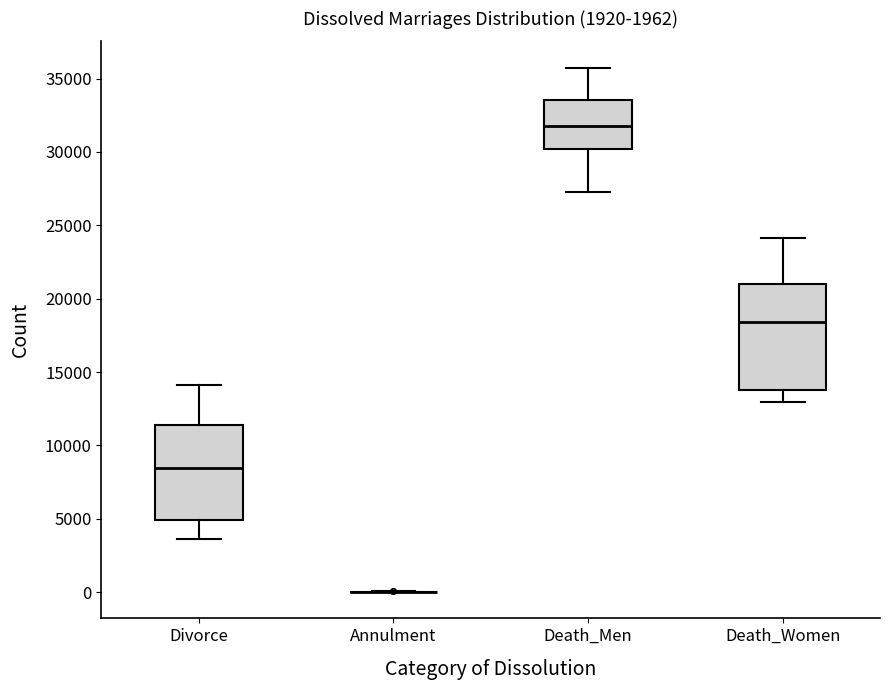

Reading left to right, read every box against the y-axis: the position of its median line, the range the box covers, and the ends of its whiskers. The values are not printed on the chart, so give them approximately, as read against the axis.

Divorce: median 8500, box 5000 to 11500, whiskers 3500 to 14000
Annulment: box collapsed to a line at 0, whiskers 0 to 0
Death_Men: median 32000, box 30000 to 33500, whiskers 27500 to 35500
Death_Women: median 18500, box 14000 to 21000, whiskers 13000 to 24000